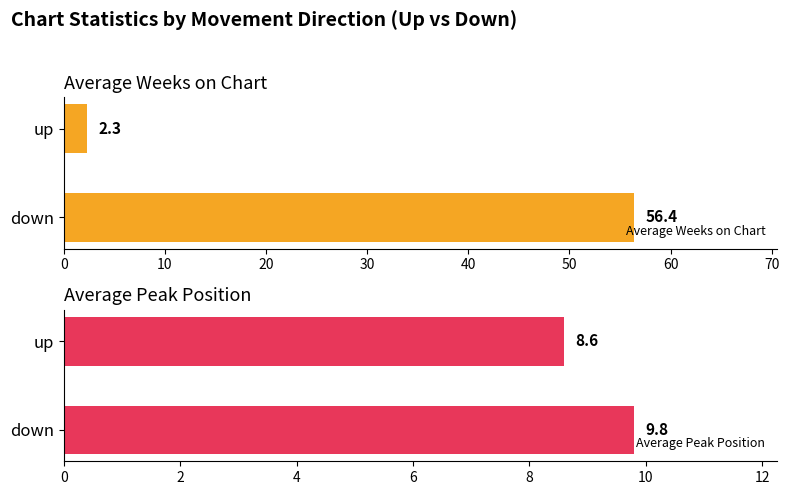

Rank the categories by Average Weeks on Chart value from lowest to highest.

up, down